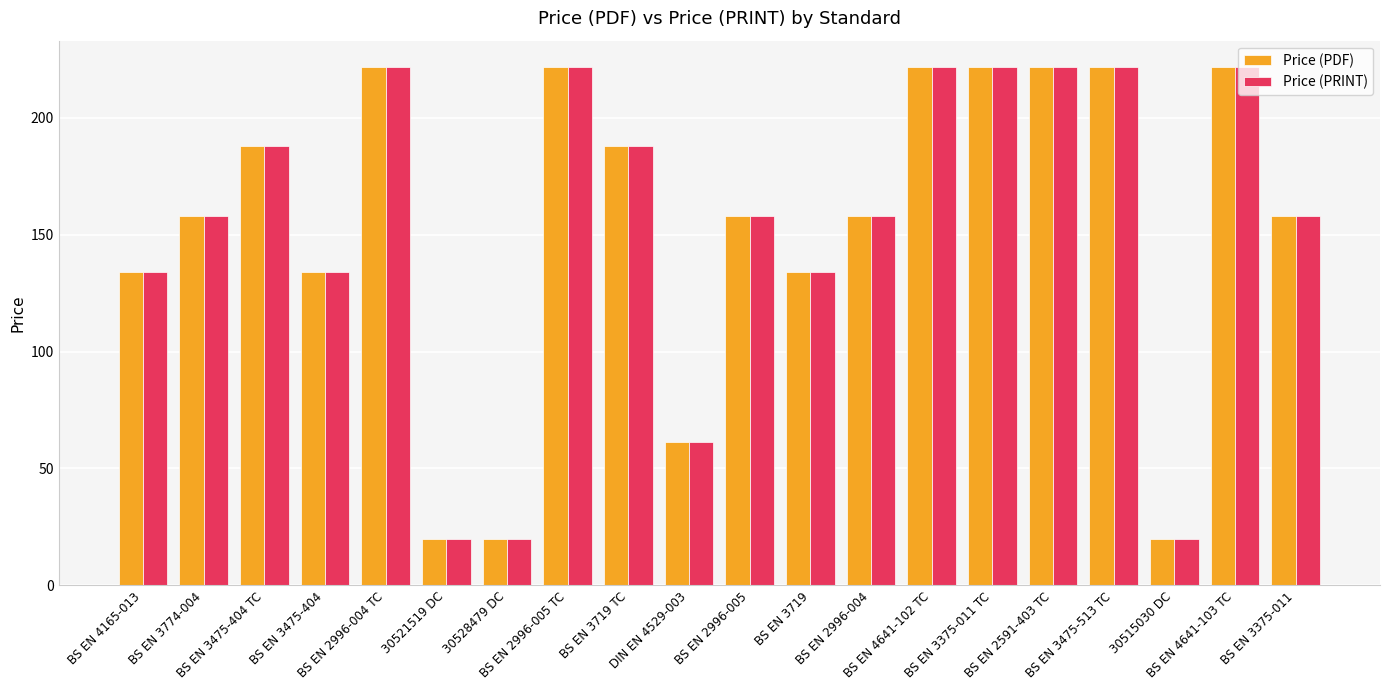

What are all the series names shown in the legend?

Price (PDF), Price (PRINT)